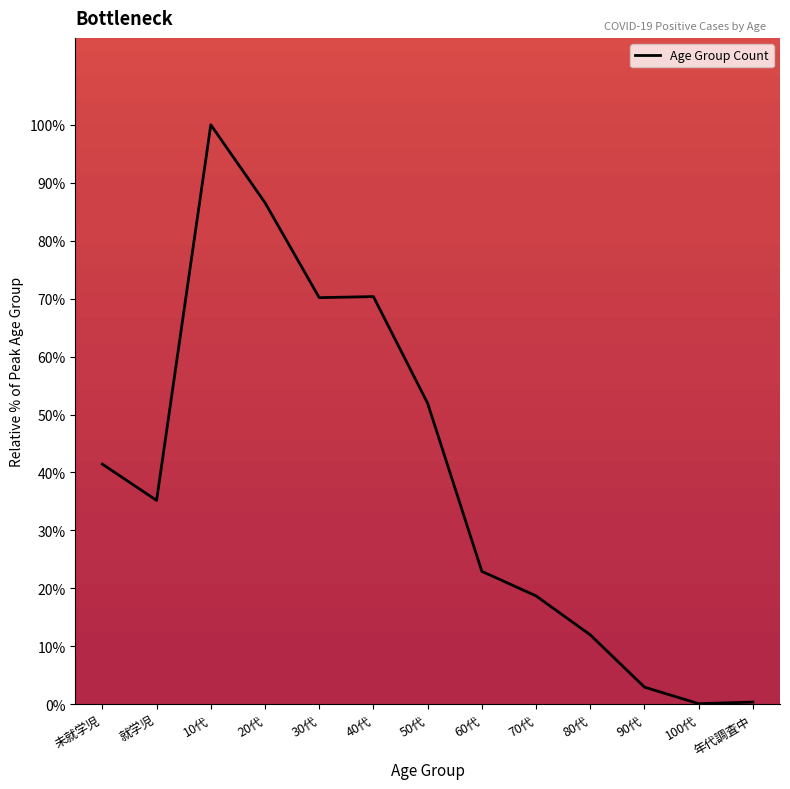

How many distinct data groups are displayed?

1